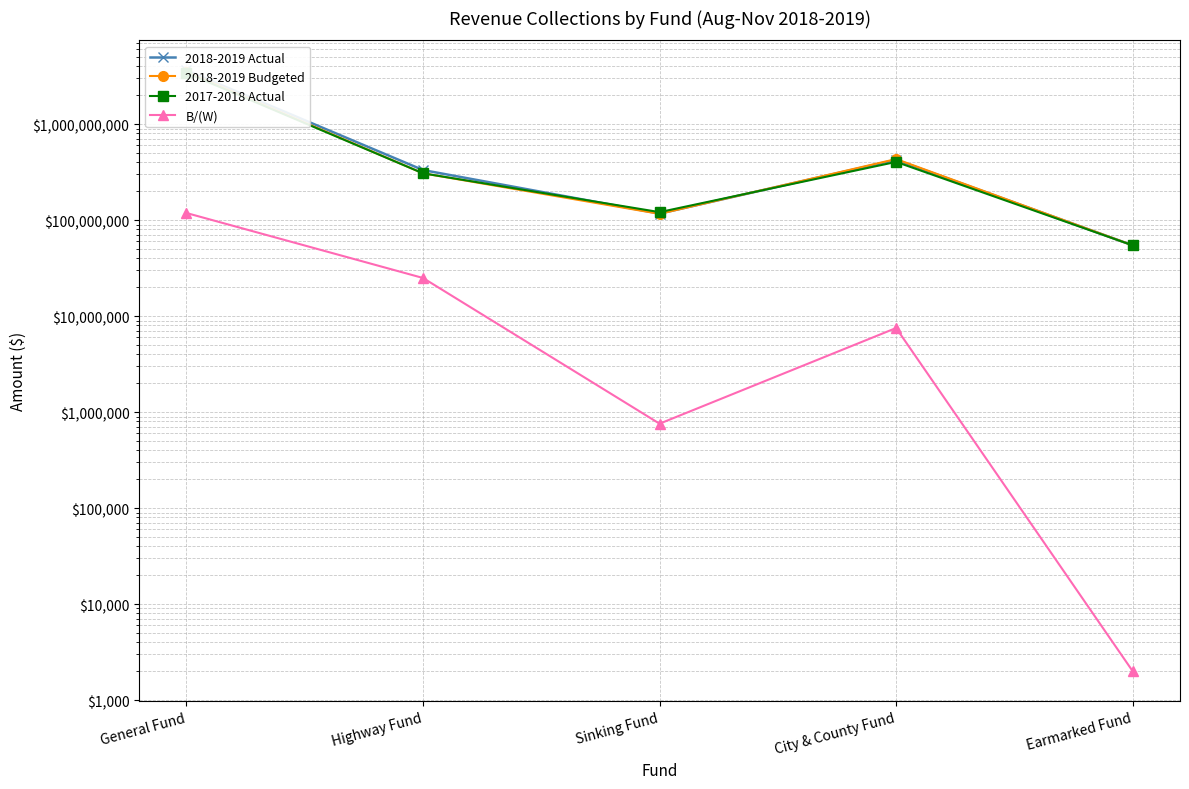

At how many categories does at least one series exceed 2204868003?

1